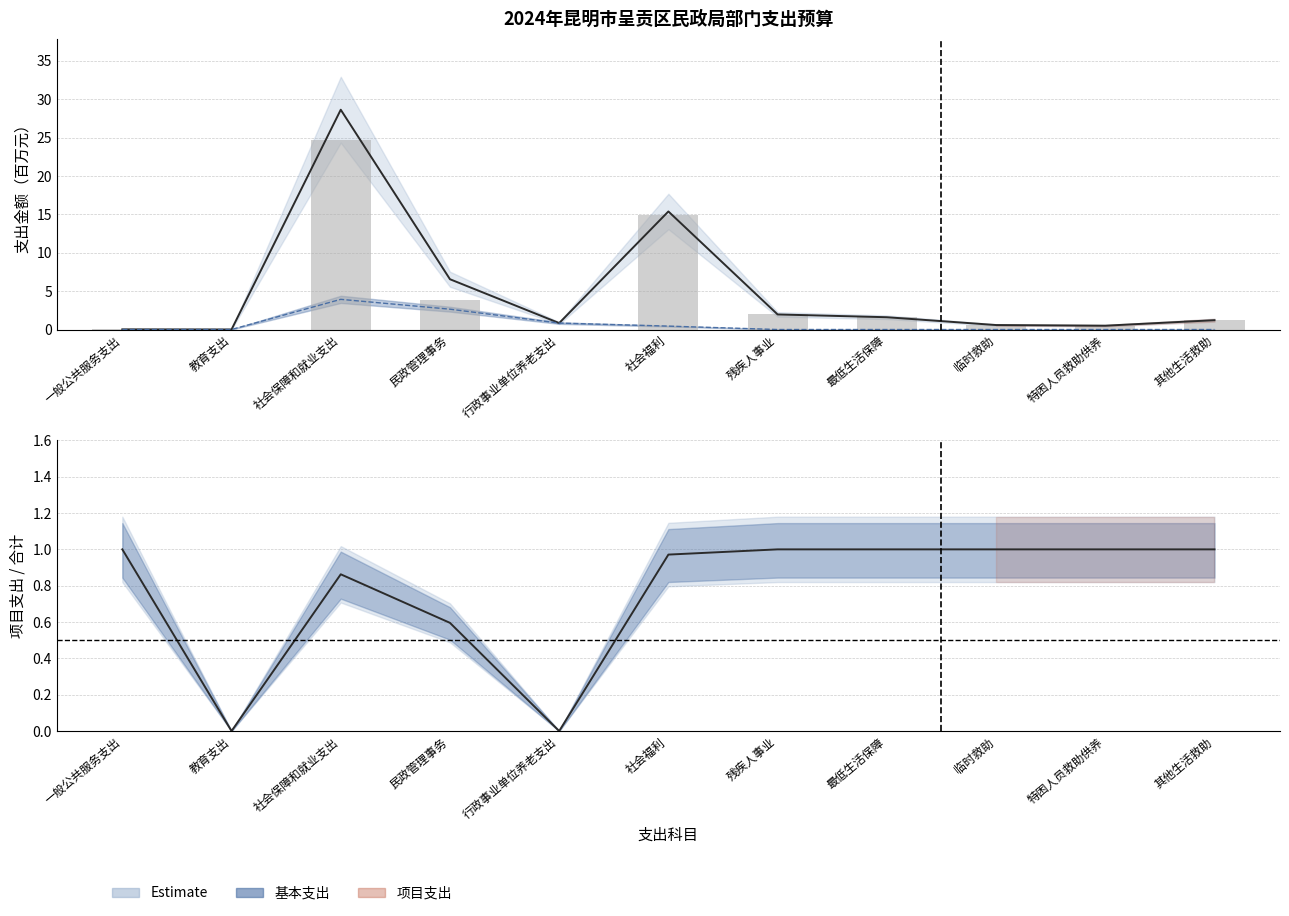

Does the chart contain any negative values?

No